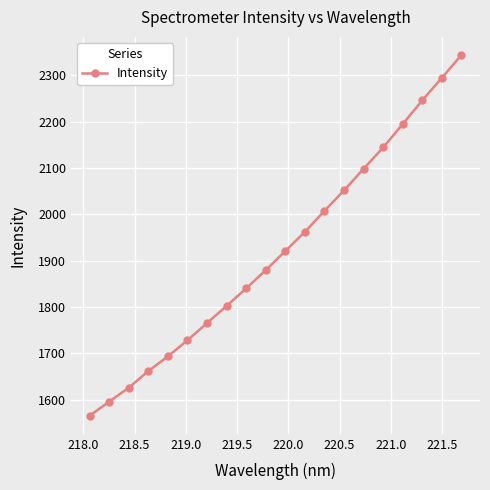

True or false: there are more than 1 points higher than both neighbors.

False